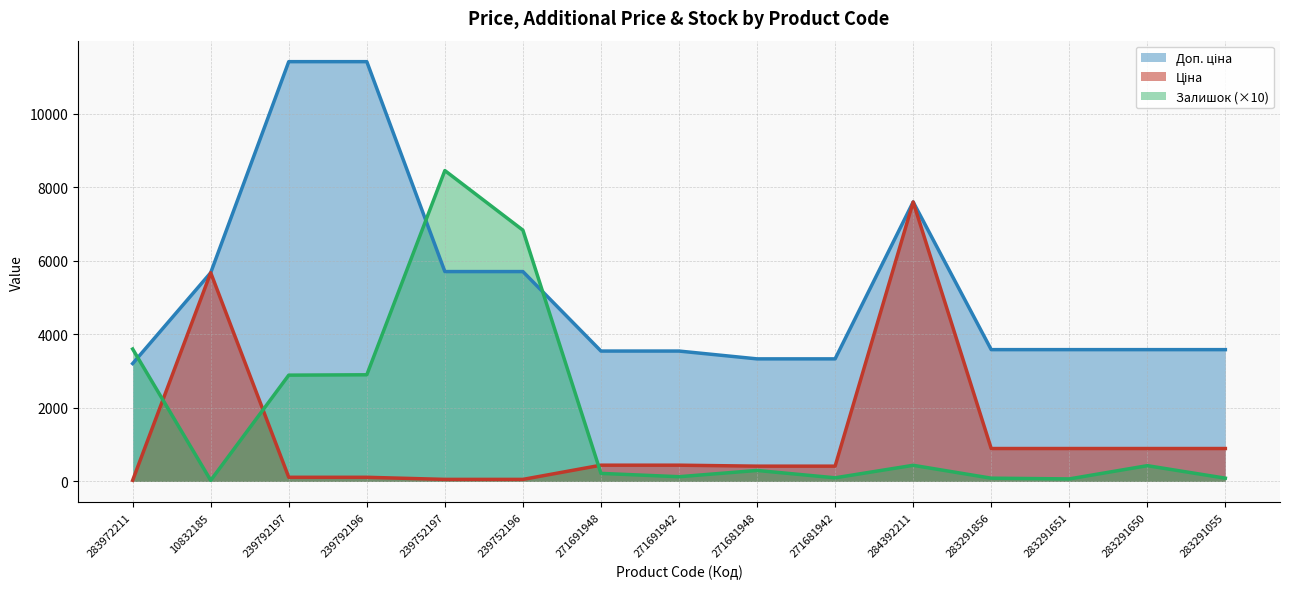

True or false: Ціна has more than 2 points higher than both neighbors.

False